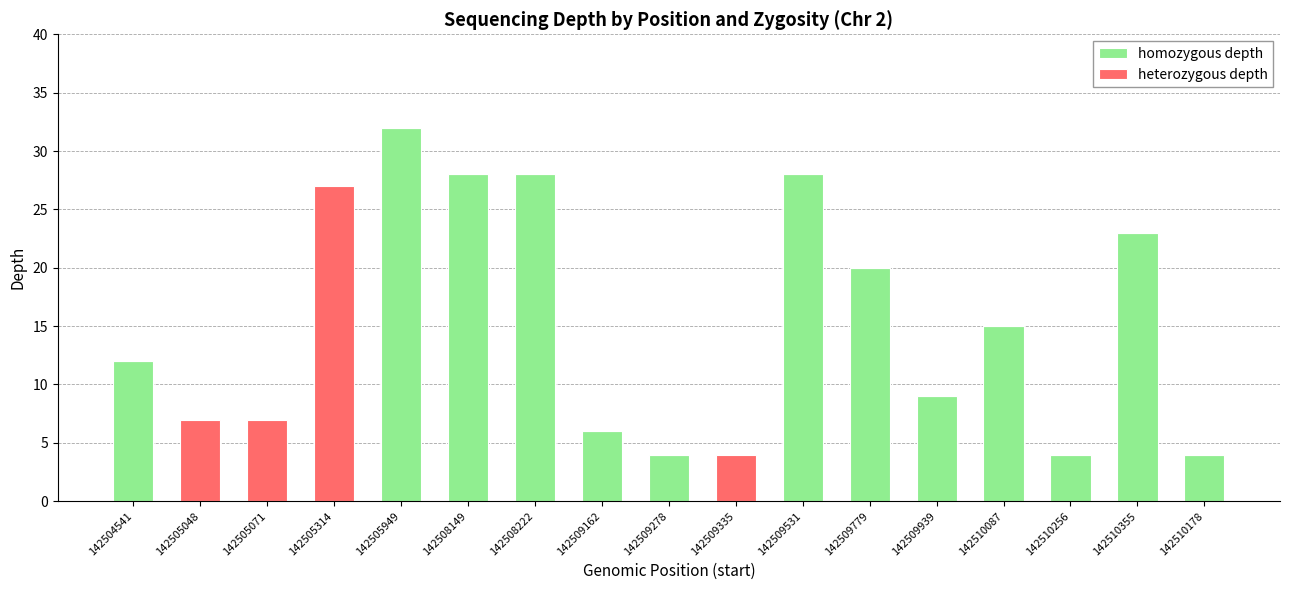

The homozygous depth series shows 19 at 142504541. True or false?

False